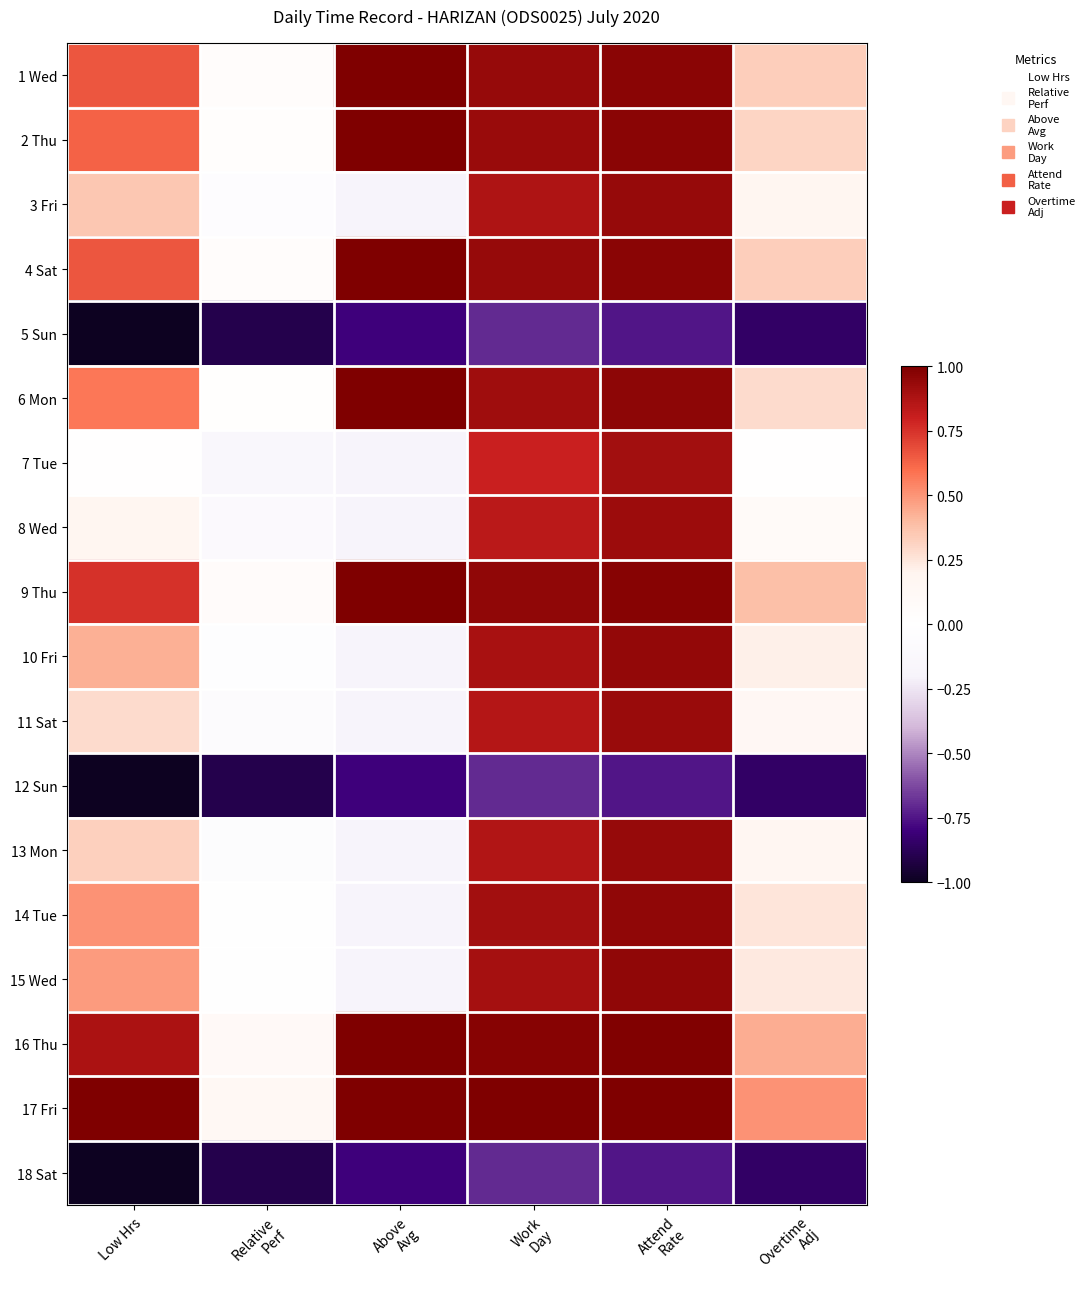

At which category is the sum across all series the highest?

Attend
Rate